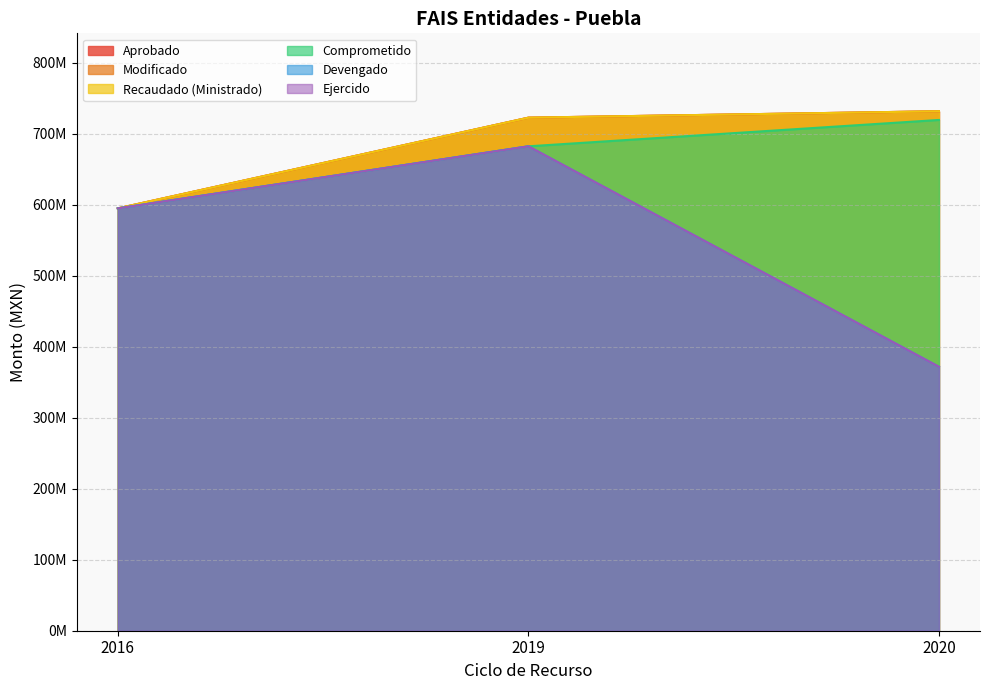

What is the difference between the highest and lowest values at 2020?

359995930.5